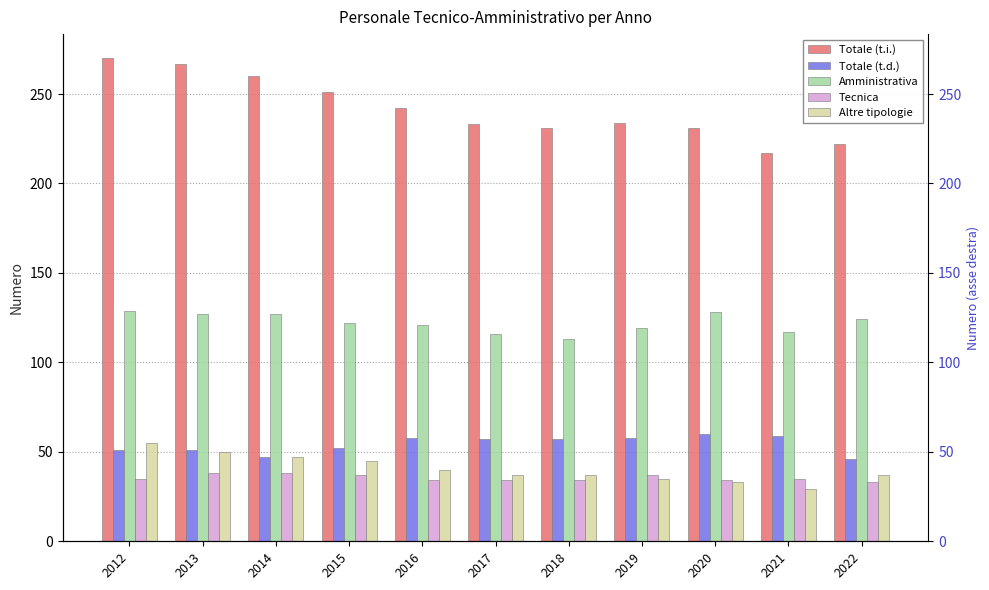

List the series in order of their peak value, lowest first.

Tecnica, Altre tipologie, Totale (t.d.), Amministrativa, Totale (t.i.)